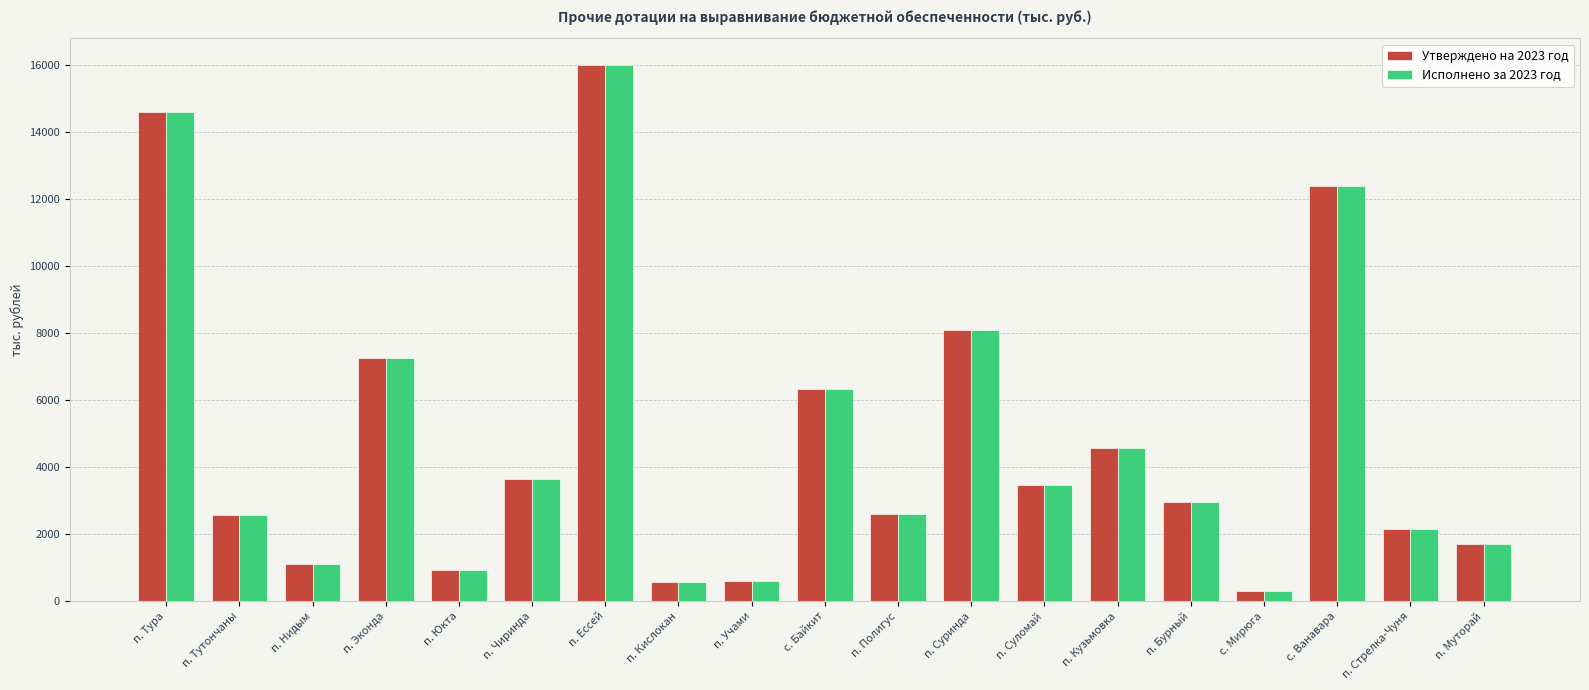

Is it true that Исполнено за 2023 год equals 9185.0 at с. Байкит?

False